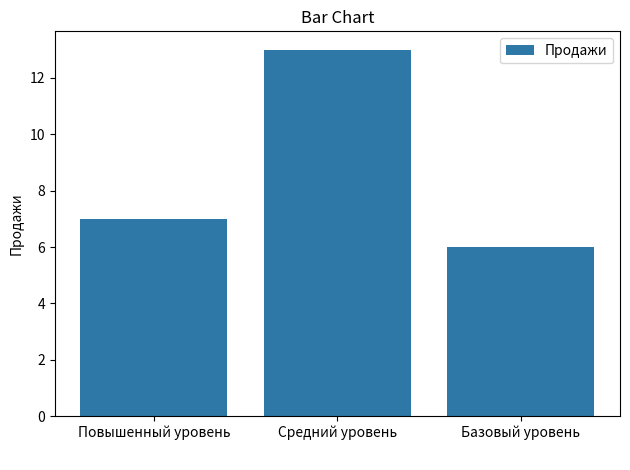

What is the label of the 3rd bar from the right?

Повышенный уровень